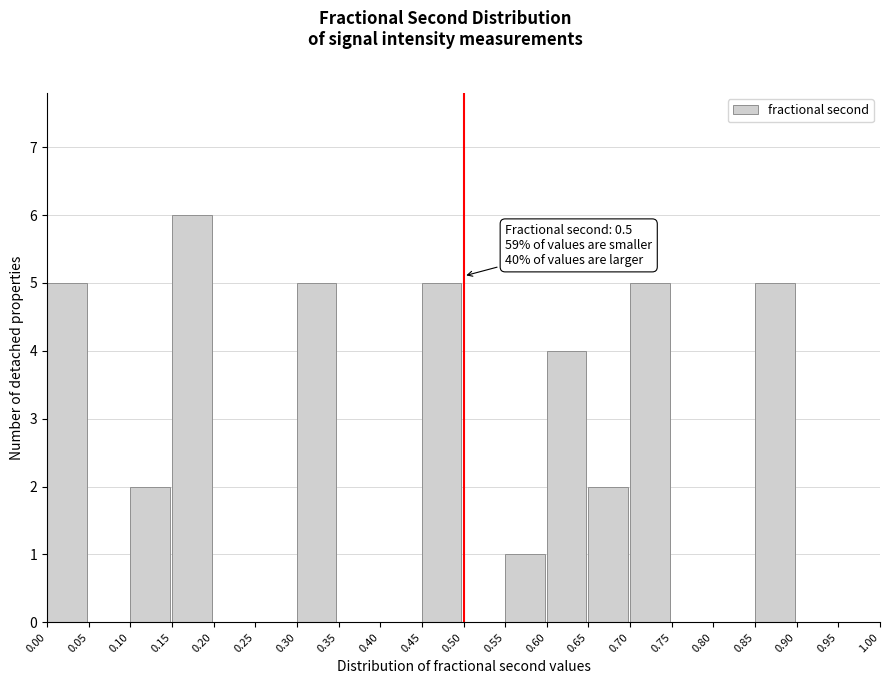

Over which range of the x-axis is the bar tallest?

0.15 to 0.20